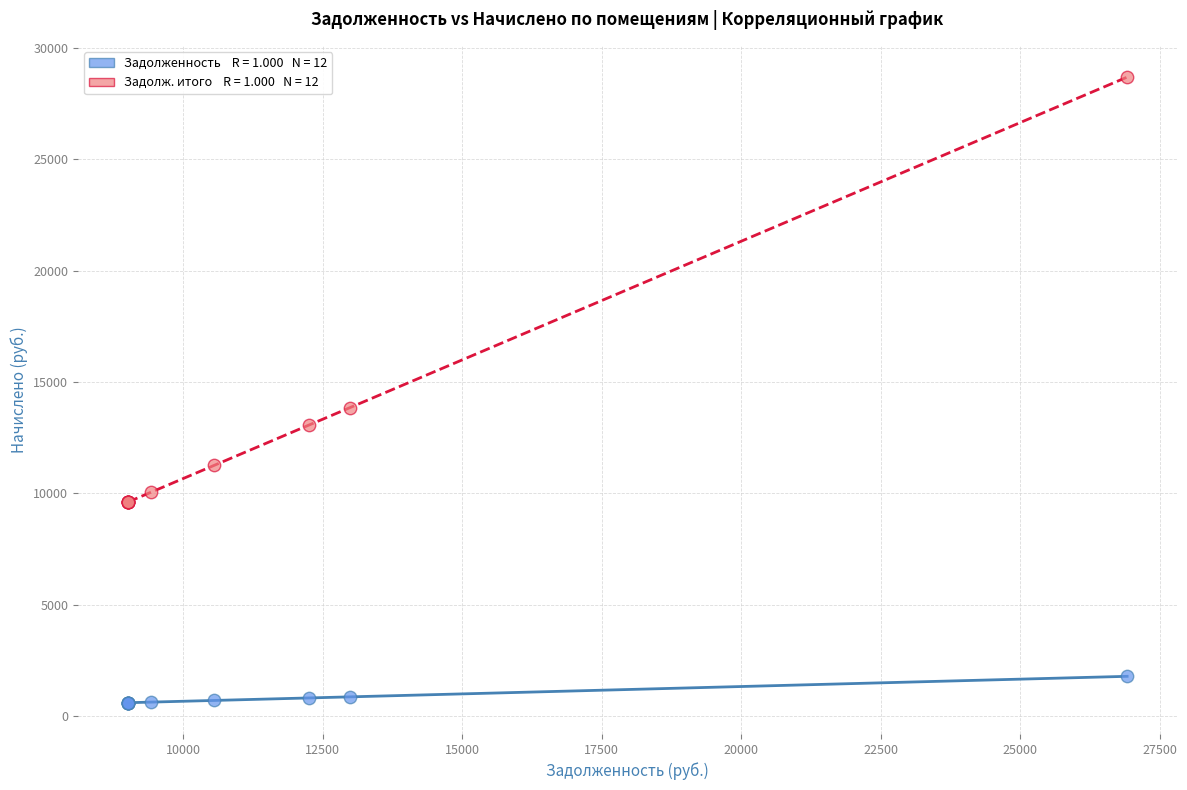

Across all series, what Y value is closest to 14646?

13854.8